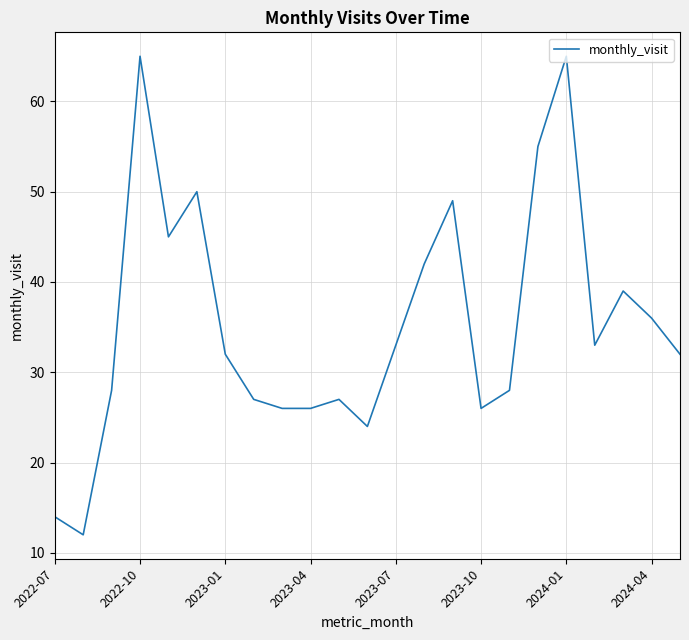

Reading left to right, extract all data points from this chart.

14	12	28	65	45	50	32	27	26	26	27	24	33	42	49	26	28	55	65	33	39	36	32